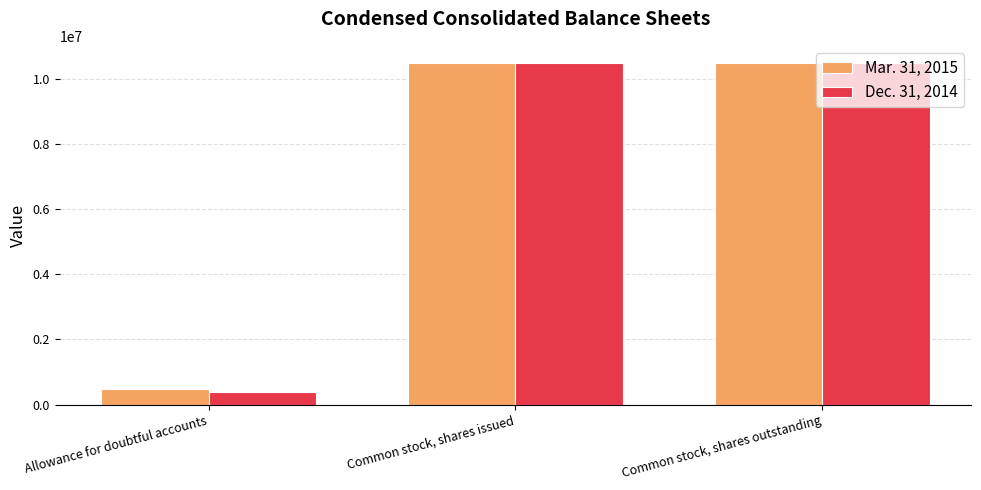

Which series has the largest range (max minus min)?

Dec. 31, 2014